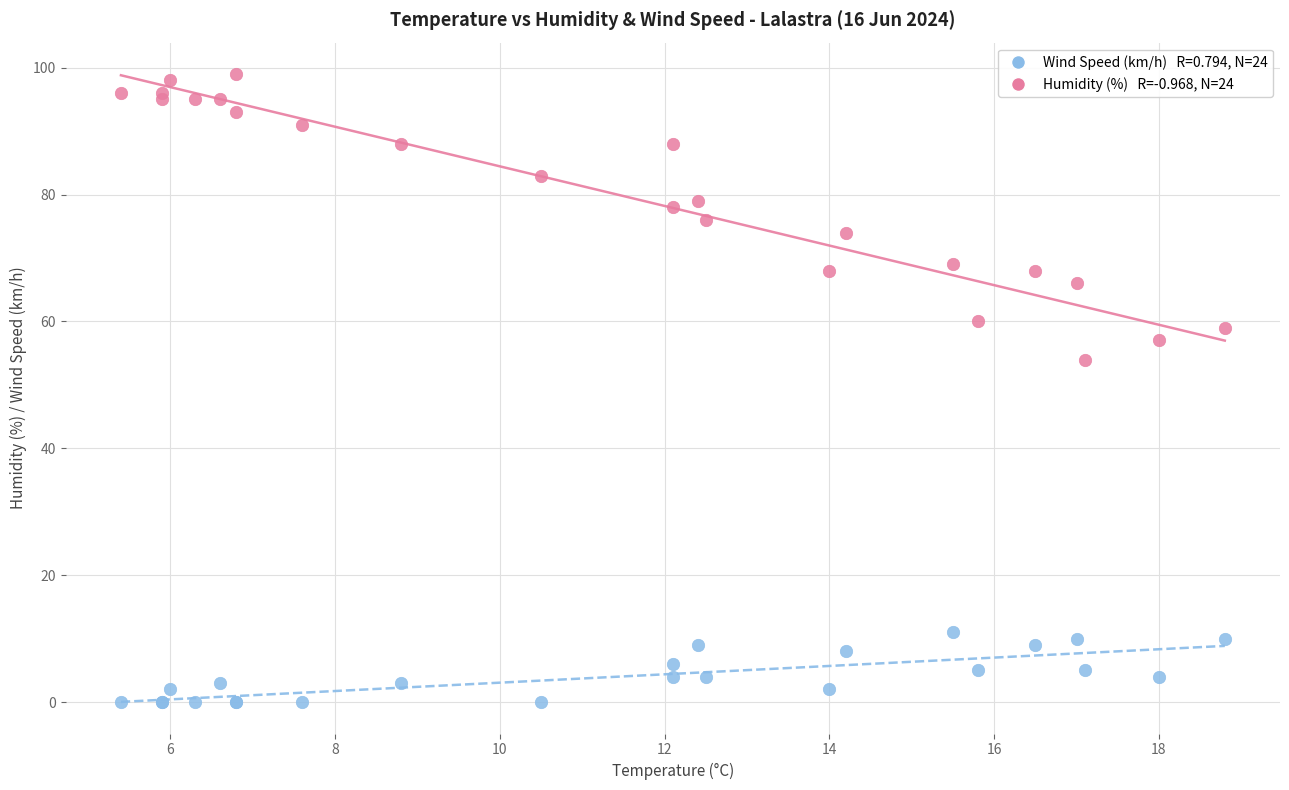

Across all series, what Y value is closest to 49?

54